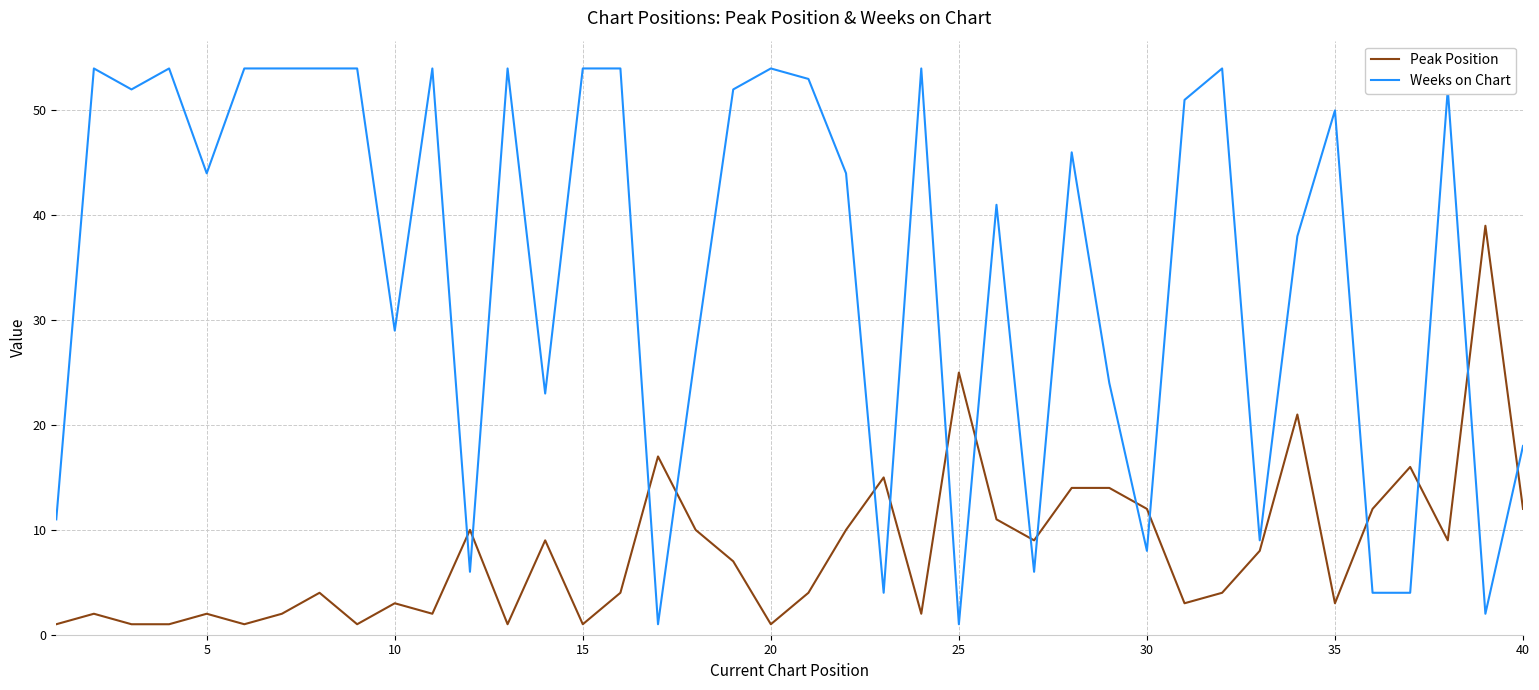

Which series ends up on top after the final intersection of Peak Position and Weeks on Chart?

Weeks on Chart